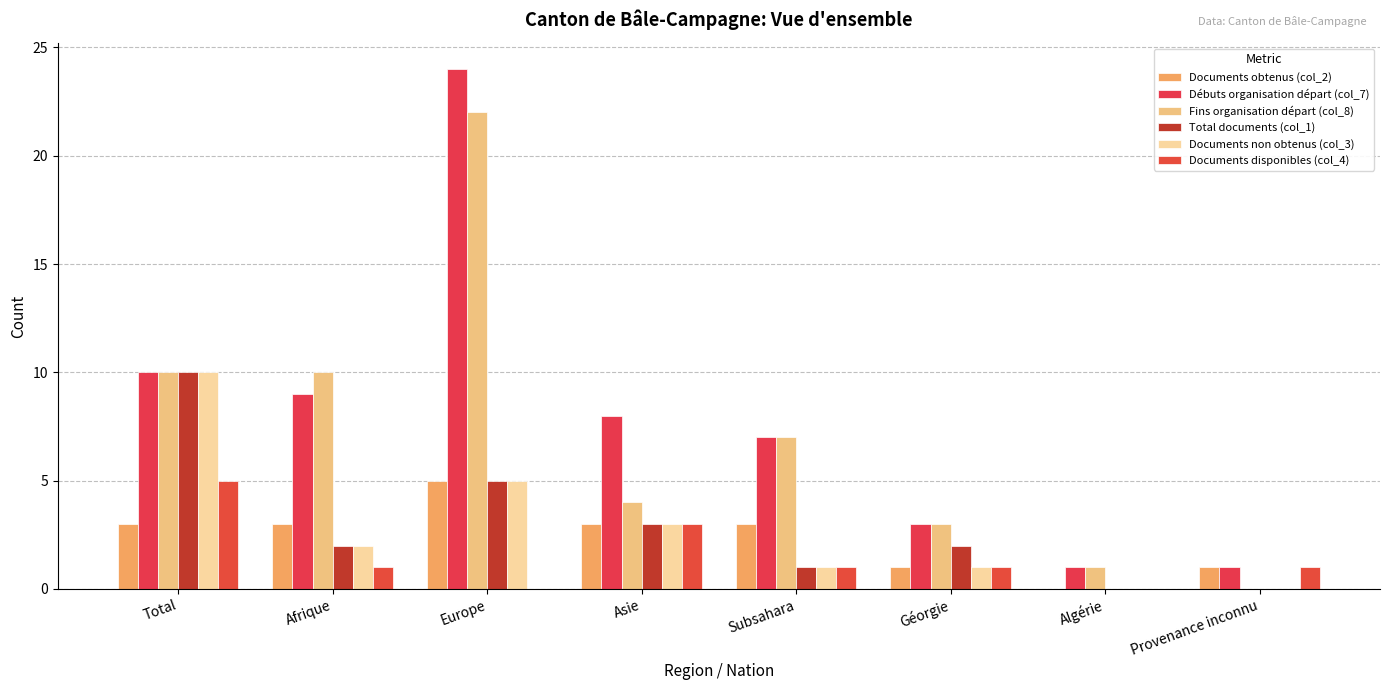

What position from the left is Algérie?

7